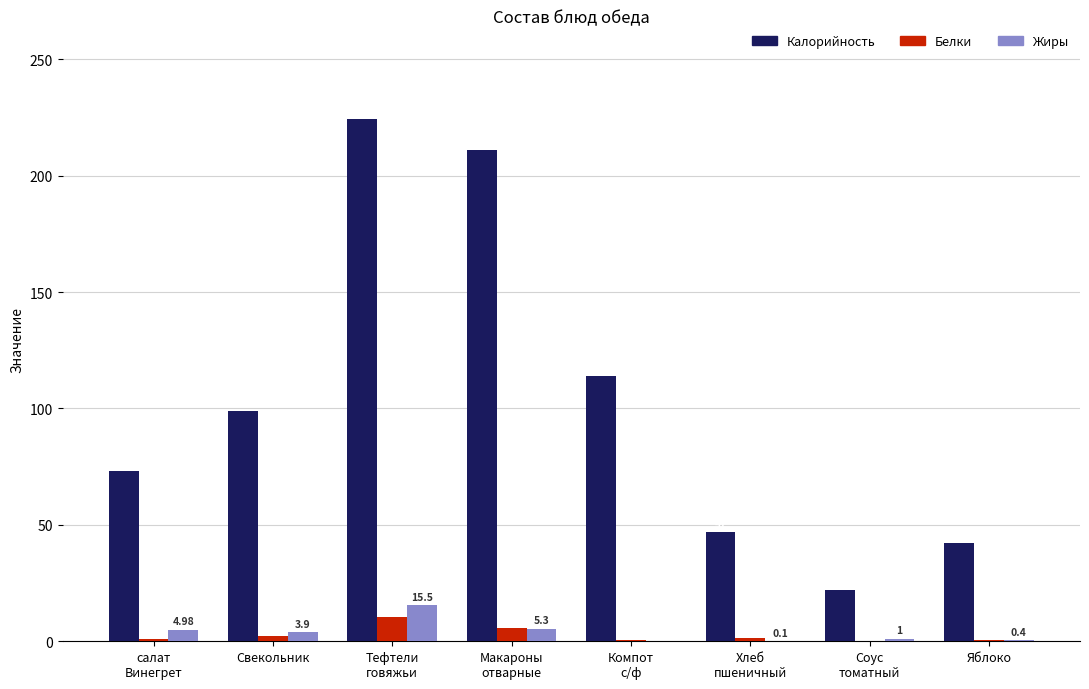

Reading right to left, transcribe all the data shown in this chart.

Калорийность: 42.0	22.0	47.0	113.8	211.1	224.2	98.8	73.3
Белки: 0.4	0.0	1.5	0.6	5.5	10.5	2.3	1.0
Жиры: 0.4	1.0	0.1	0.0	5.3	15.5	3.9	5.0